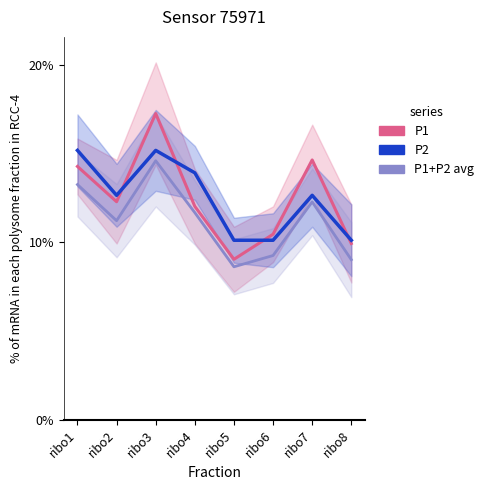

How many interior local valleys does the P2 series have?

1